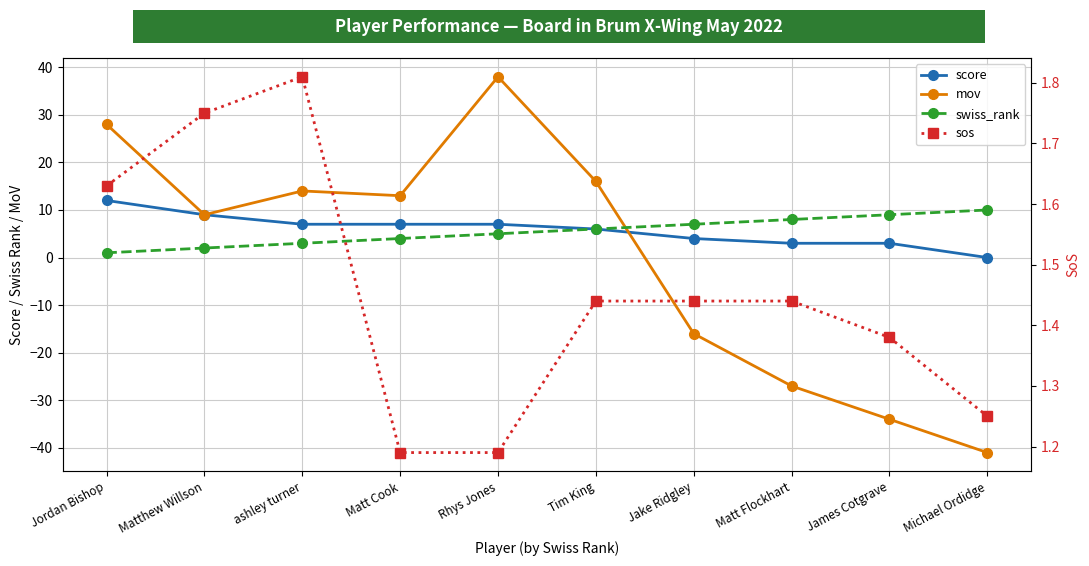

What is the average value of the swiss_rank series?

5.5